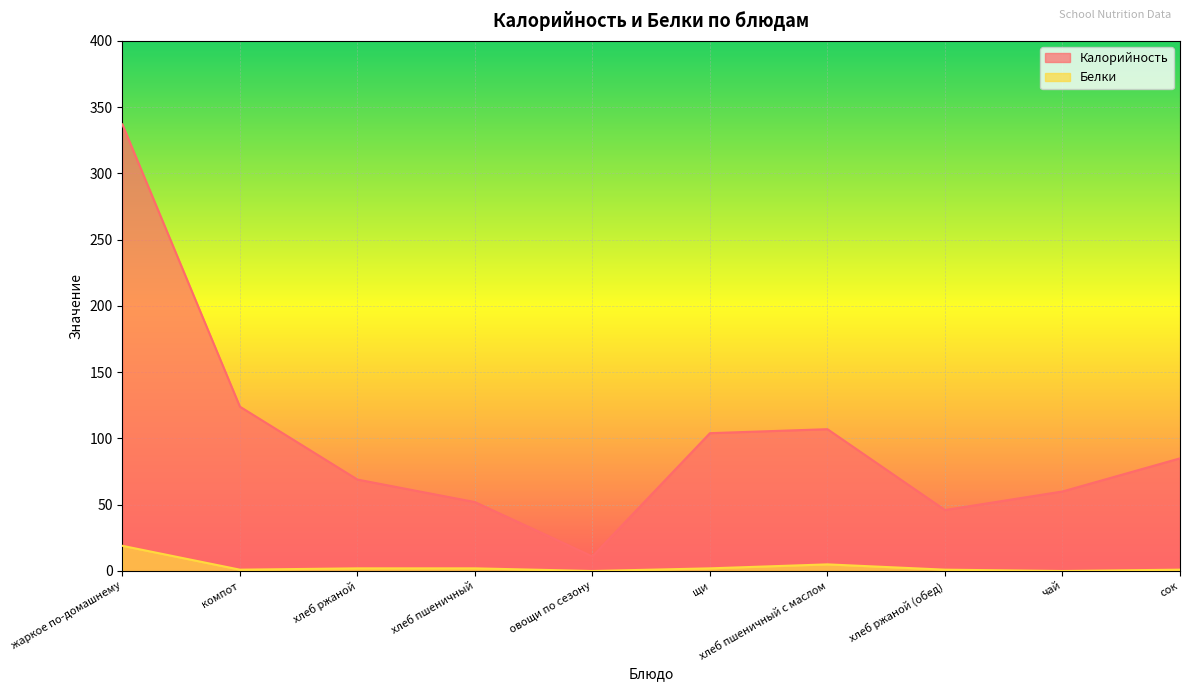

What is the label of the 4th point from the left?

хлеб пшеничный